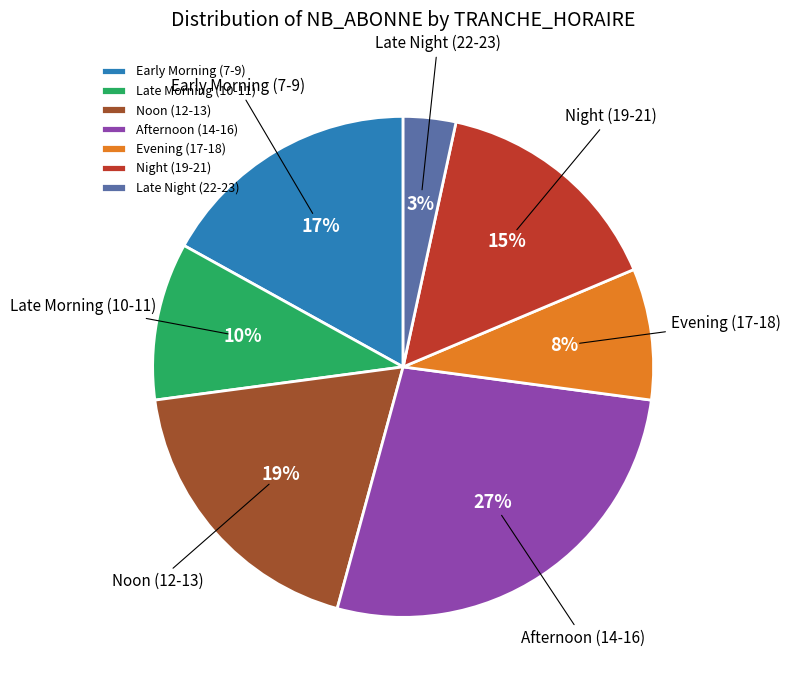

Combined, do Noon (12-13) and Evening (17-18) account for over 50%?

No